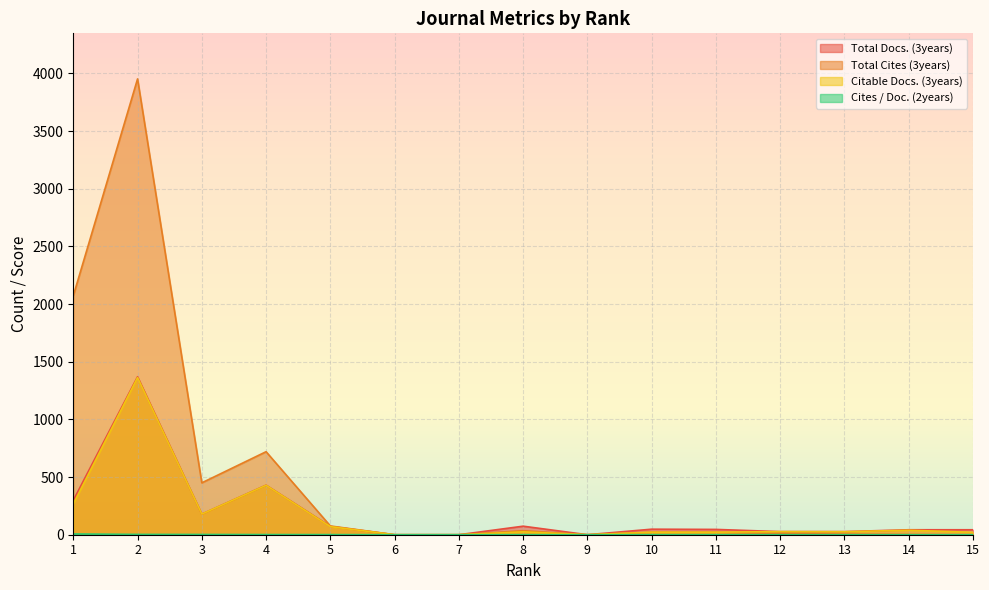

How many values in the Total Cites (3years) series are below 22?

7